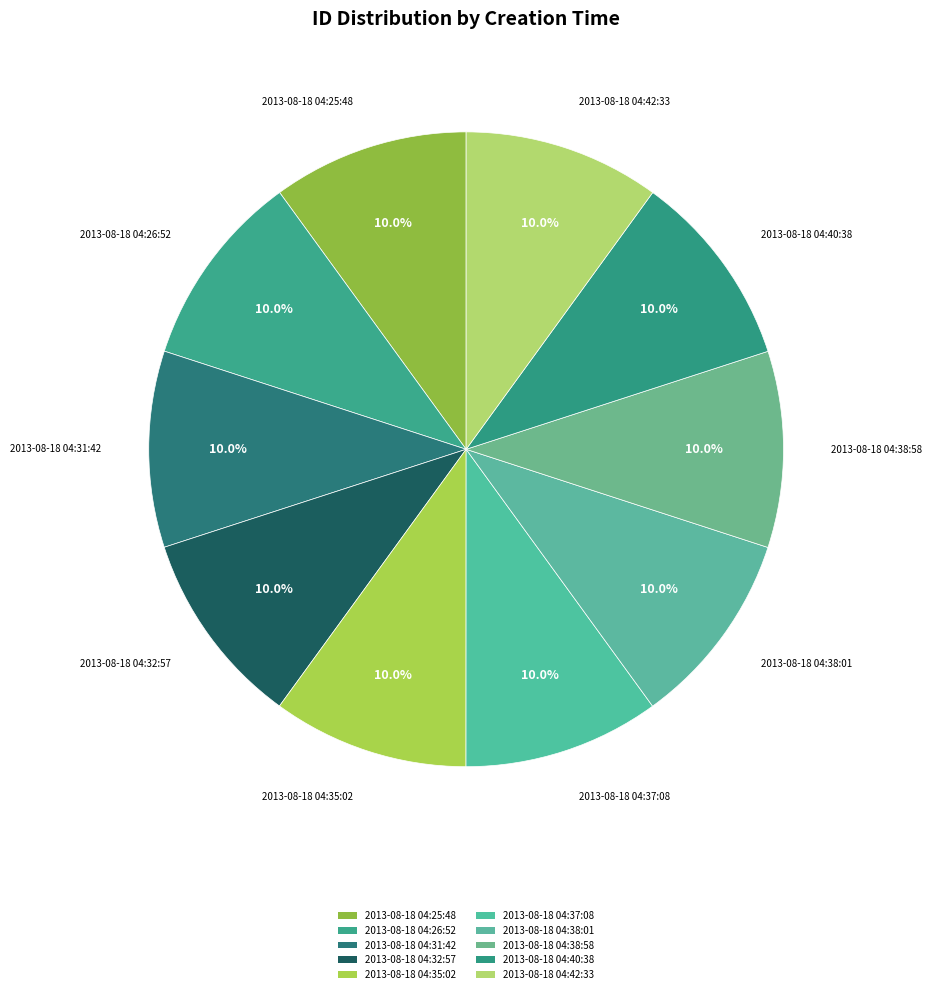

True or false: 2013-08-18 04:35:02 accounts for 17% of the total.

False